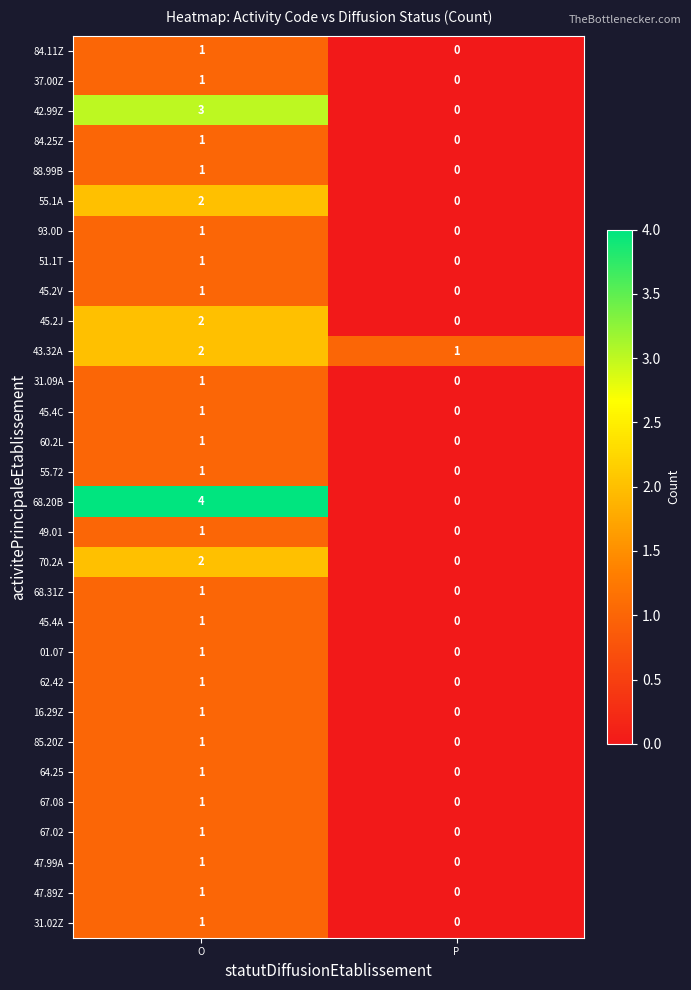

The 93.0D series shows 1 at O. True or false?

True